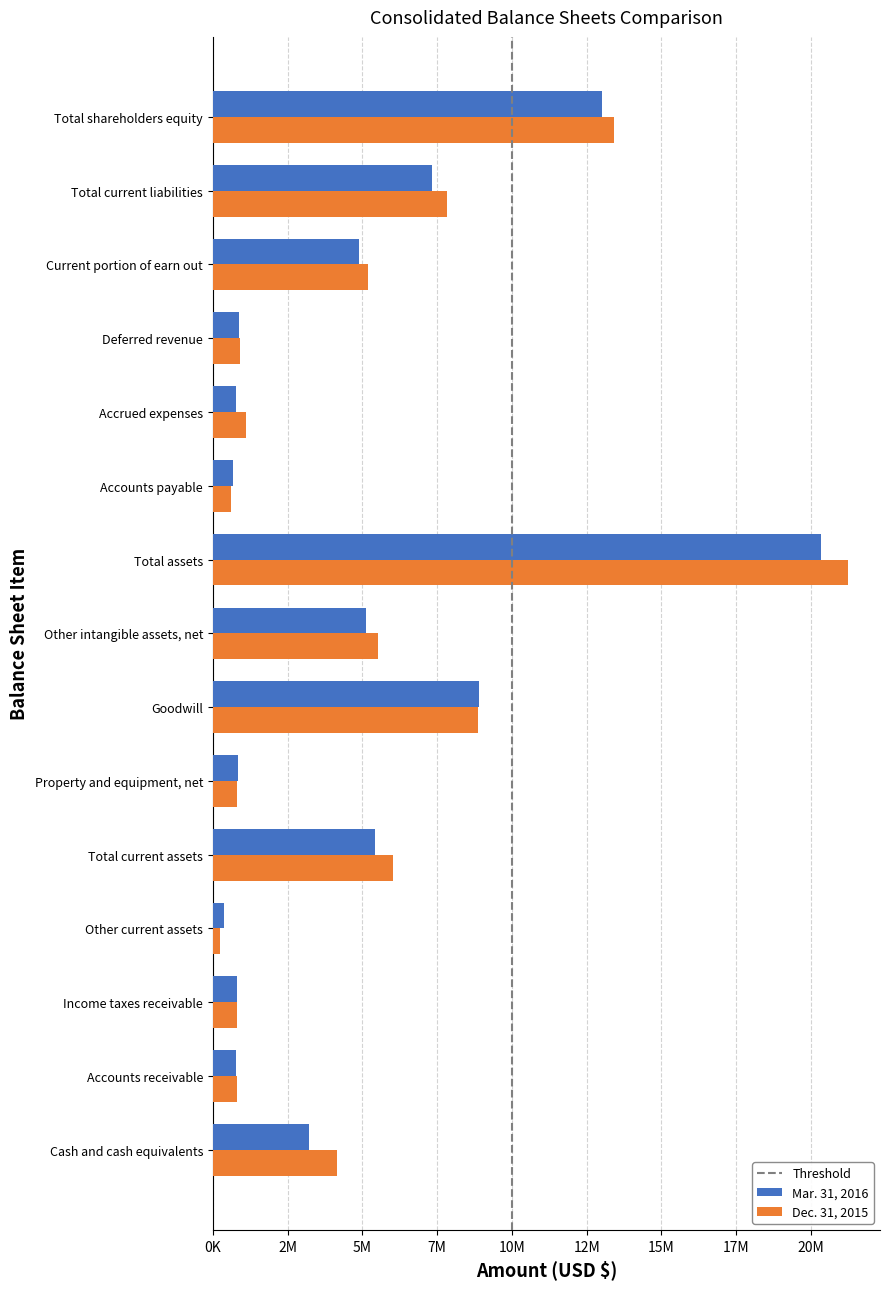

Between Cash and cash equivalents and Total current assets, which series saw the biggest shift?

Mar. 31, 2016